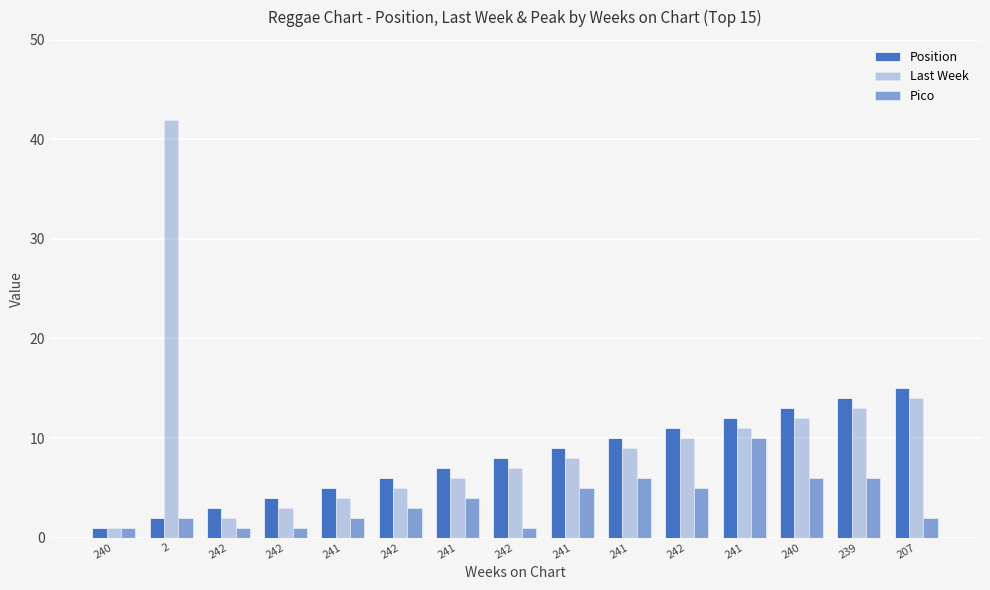

How many bars are there in each group?

3